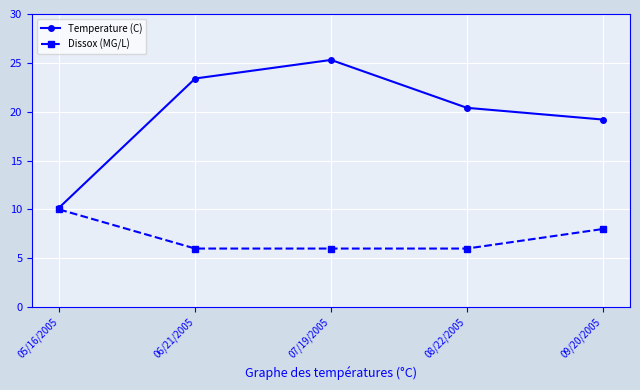

Reading left to right, list all the values displayed in this chart.

Temperature (C): 10.2	23.4	25.3	20.4	19.2
Dissox (MG/L): 10.0	6.0	6.0	6.0	8.0